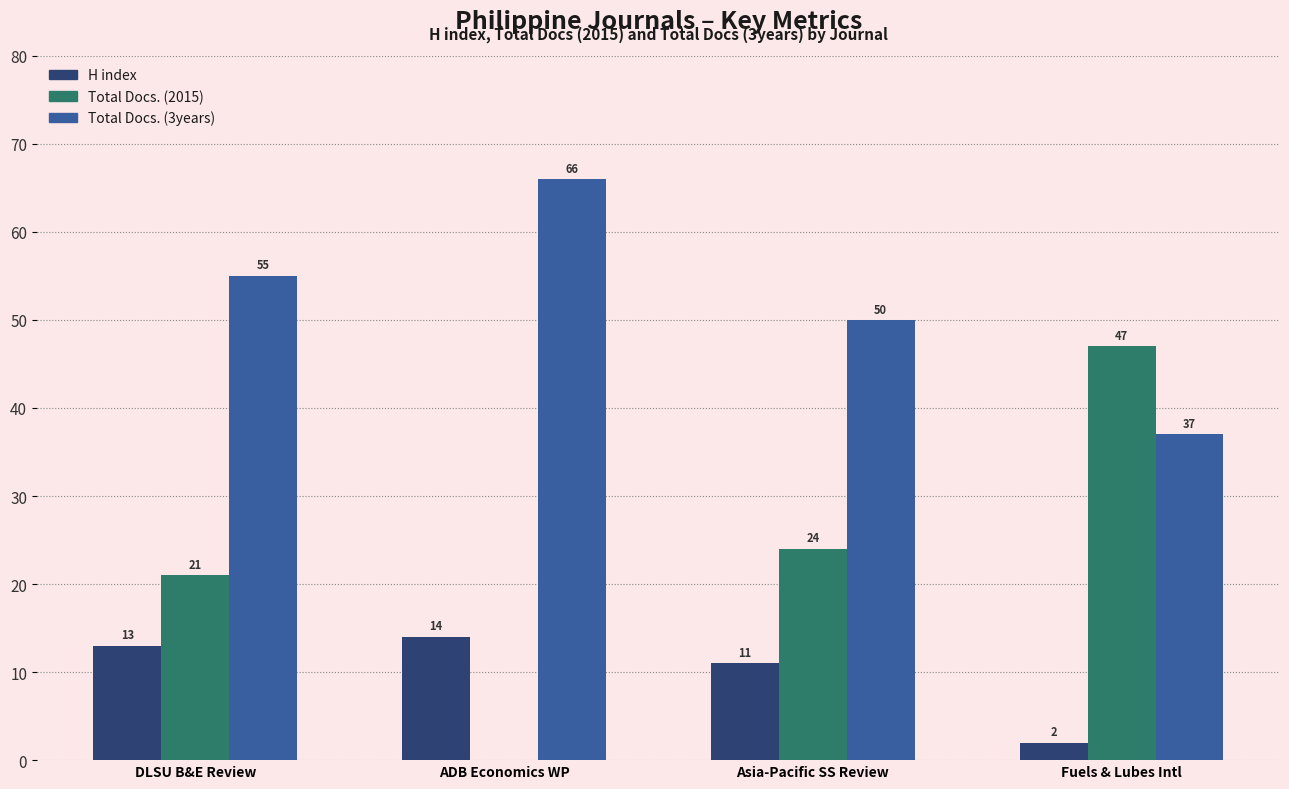

Where is Total Docs. (3years) nearest to the value 51?

Asia-Pacific SS Review